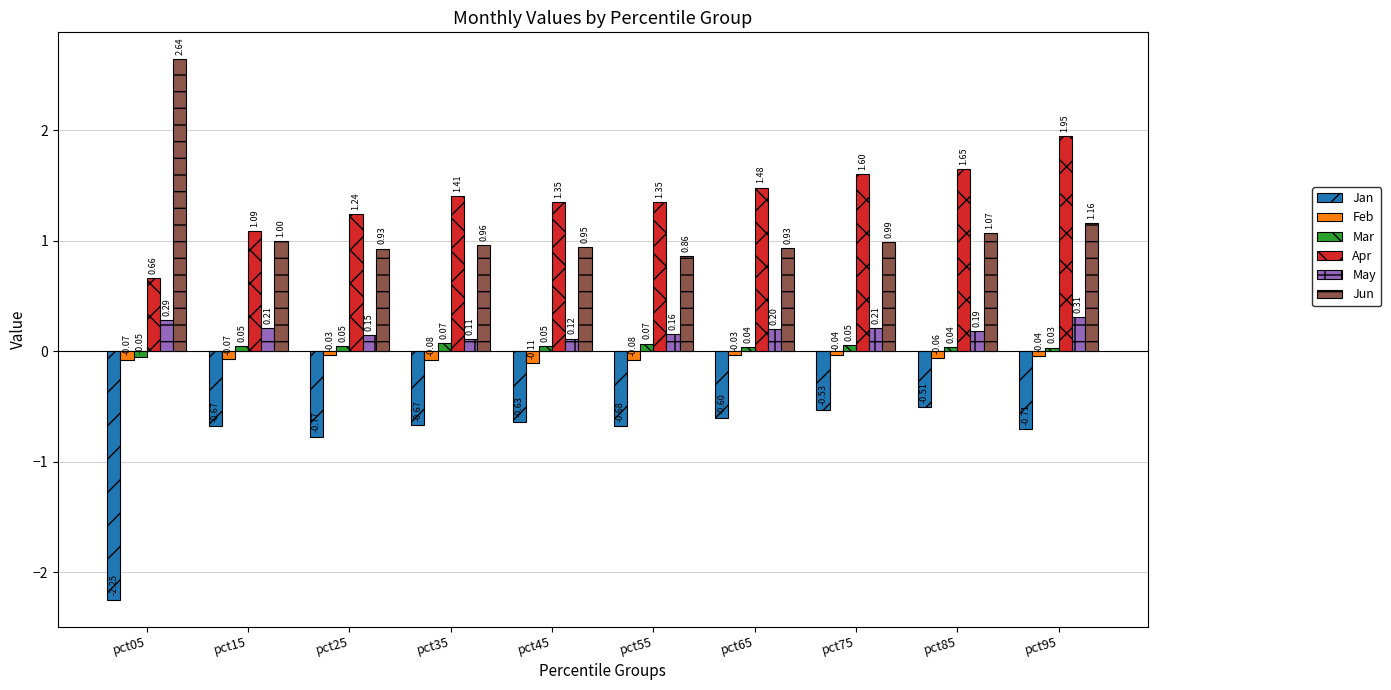

What are all the series names shown in the legend?

Jan, Feb, Mar, Apr, May, Jun